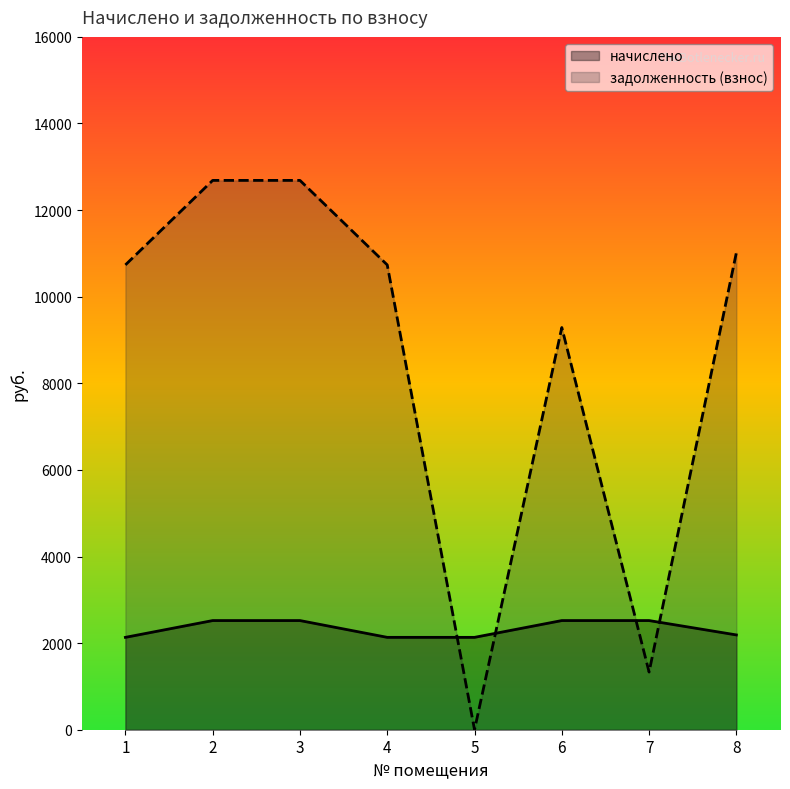

What is the spread (max minus min) of values at 2?

10165.0